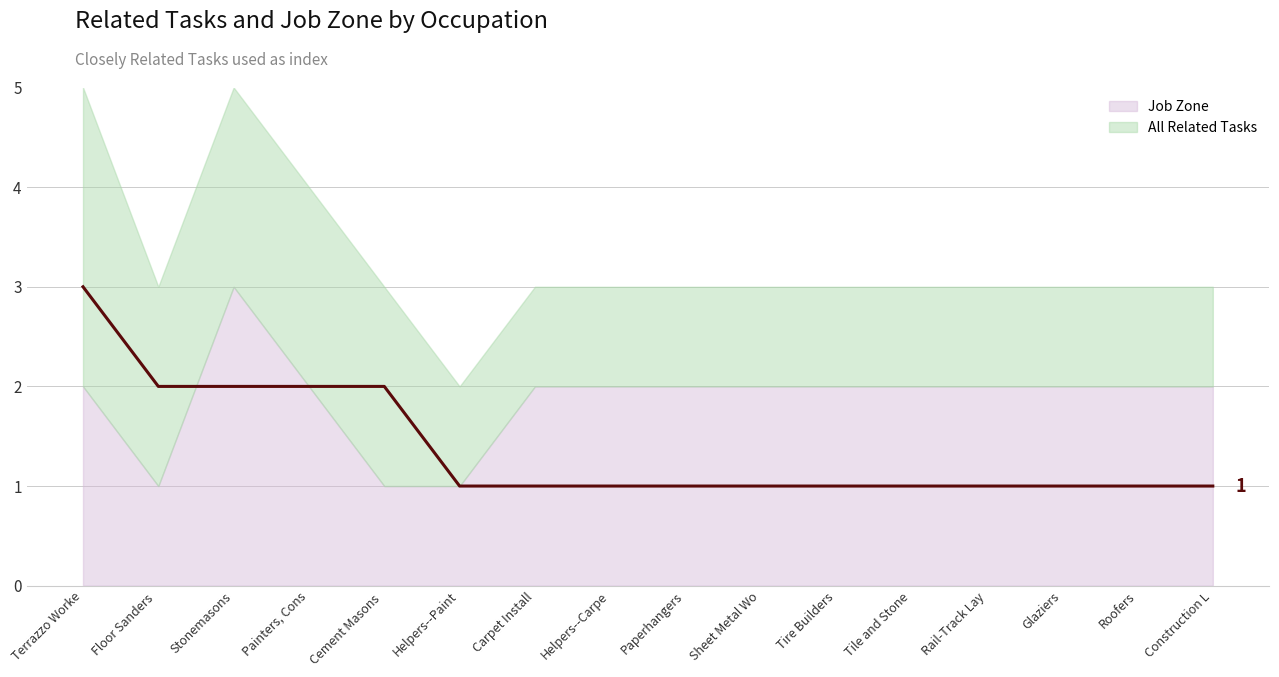

Count the number of categories in the chart.

16